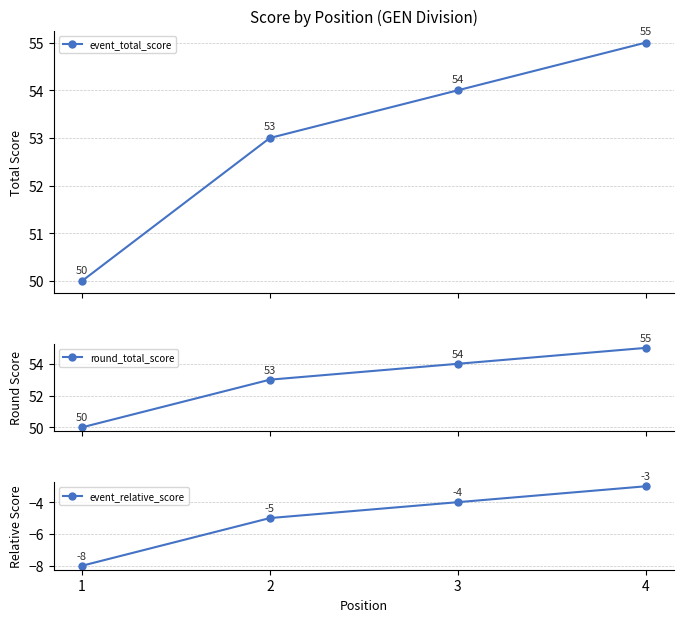

List the labels in order of event_total_score value, largest first.

4, 3, 2, 1